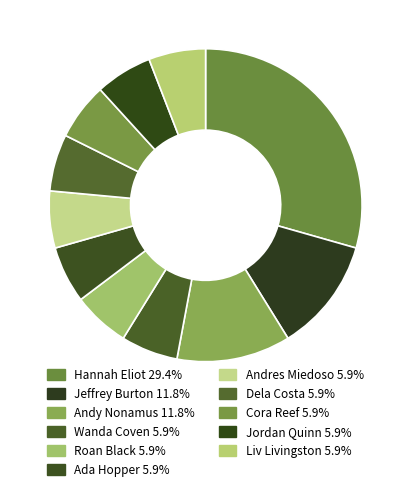

Count the number of slices in the pie.

11